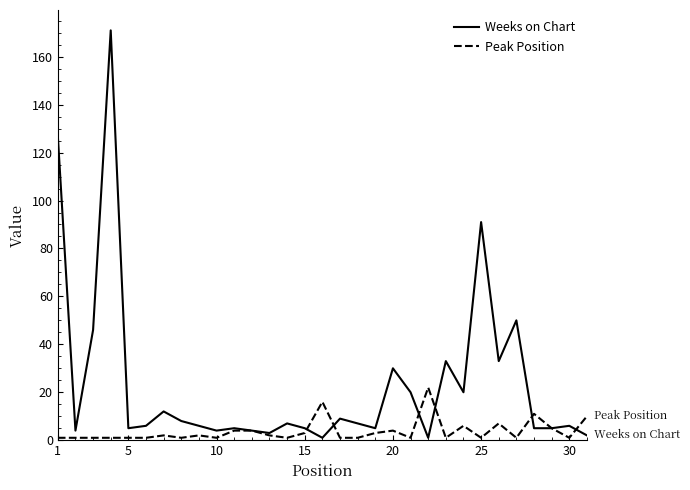

Does the chart display data point markers on the line(s)?

No